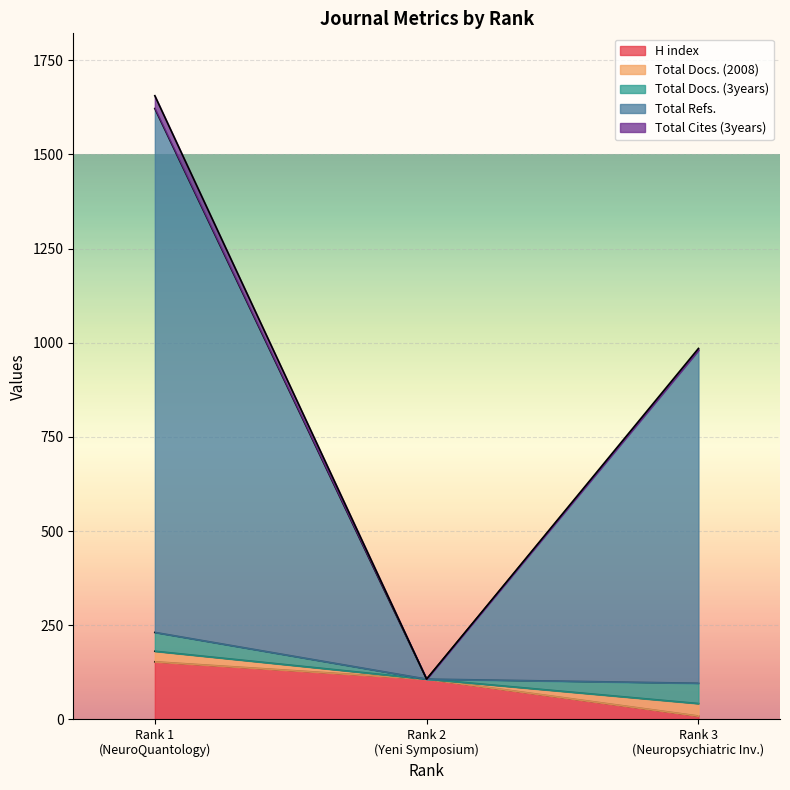

True or false: Total Docs. (2008) has a value of 46 at 1.

False